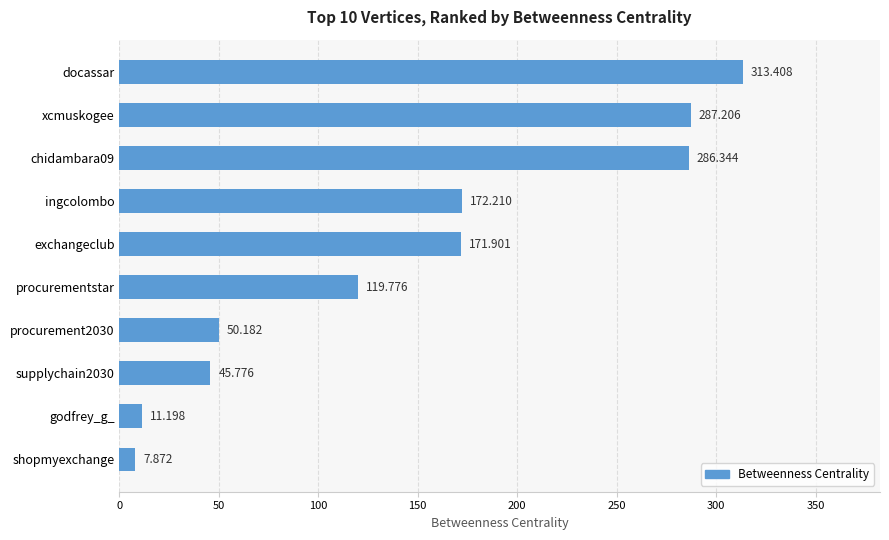

Which category has the highest value across all series?

docassar